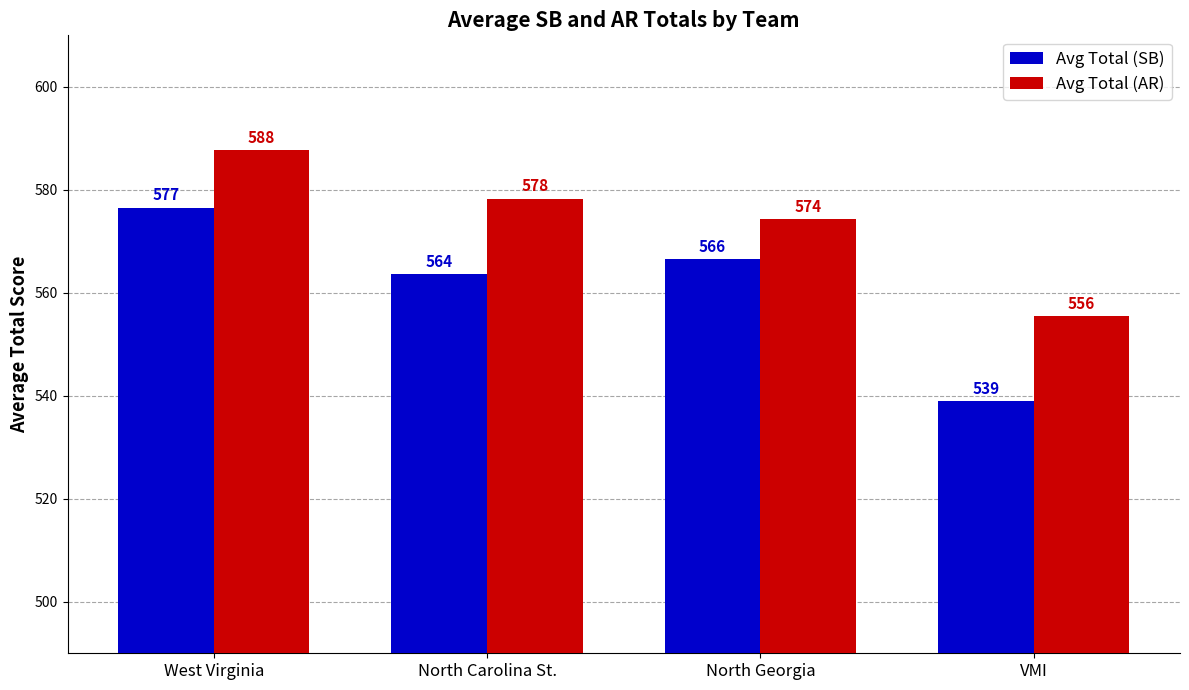

Does the chart contain any negative values?

No